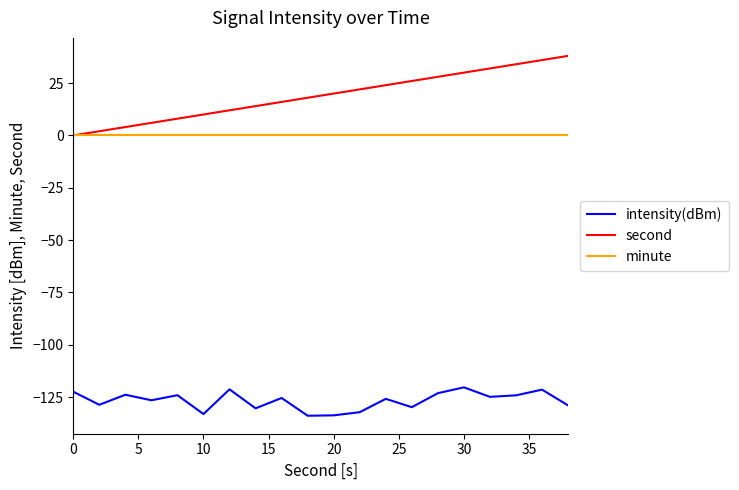

Which series has the largest range (max minus min)?

second